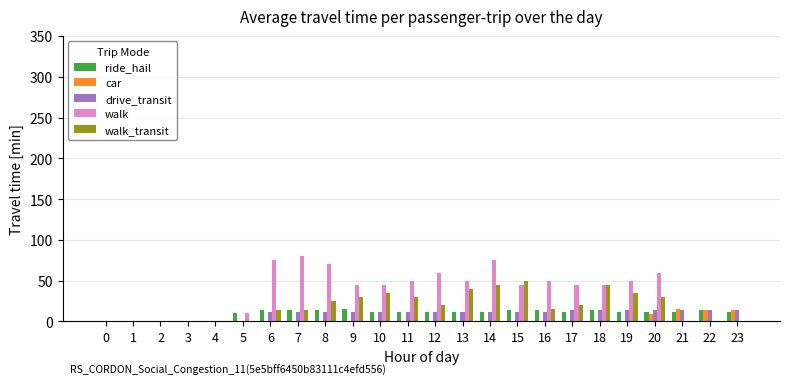

Is it true that drive_transit equals 0.0 at 1?

True